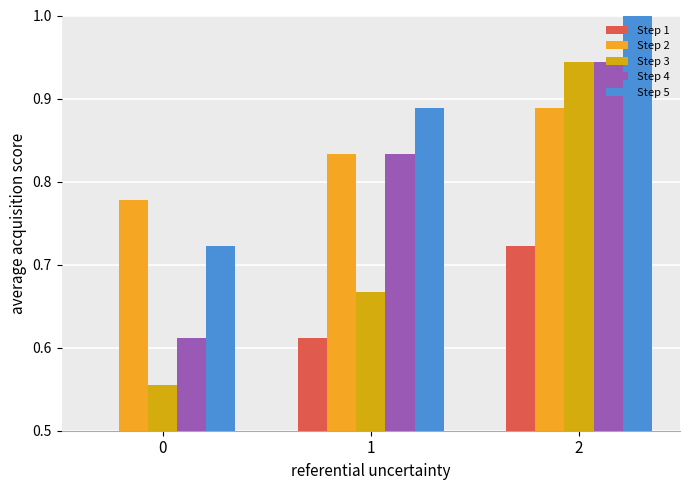

How many bars are there in total?

15